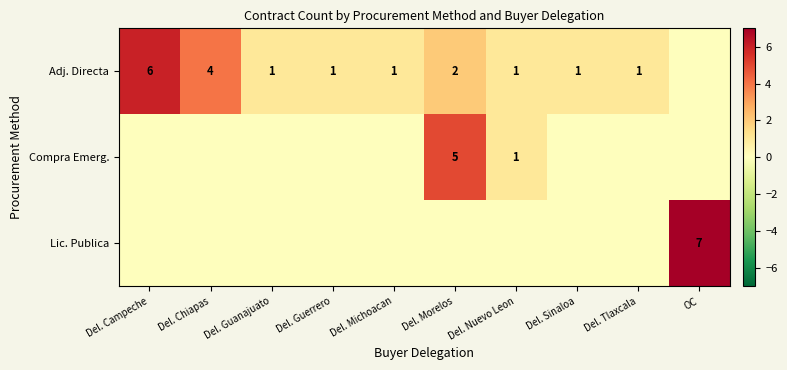

The Compra Emerg. series shows 0 at Del. Nuevo Leon. True or false?

False